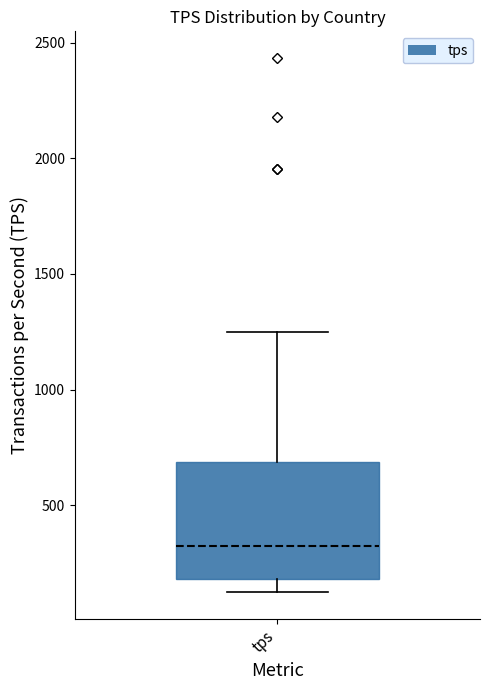

Read this box plot against the y-axis: the position of the median line, the range covered by the box, and the ends of both whiskers. The values are not printed on the chart, so give them approximately, as read against the axis.

median 300, box 200 to 700, whiskers 100 to 1250